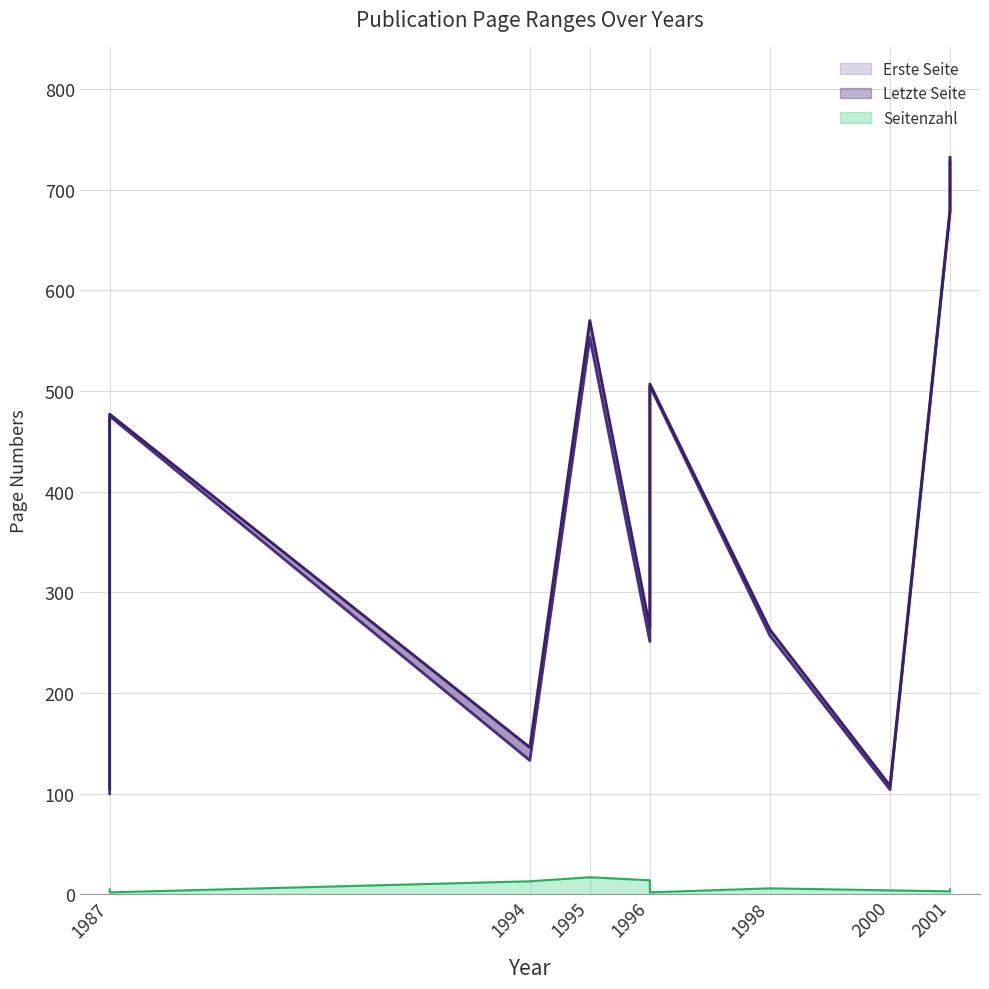

What is the sum of all Erste Seite values?

3782